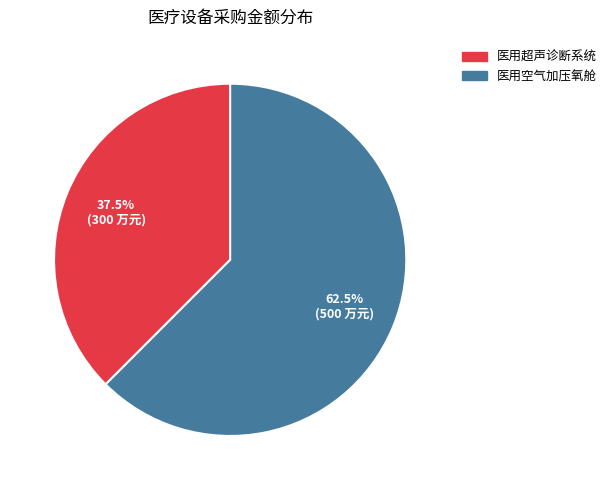

To the nearest percent, what is the combined percentage of 医用空气加压氧舱 and 医用超声诊断系统?

100%